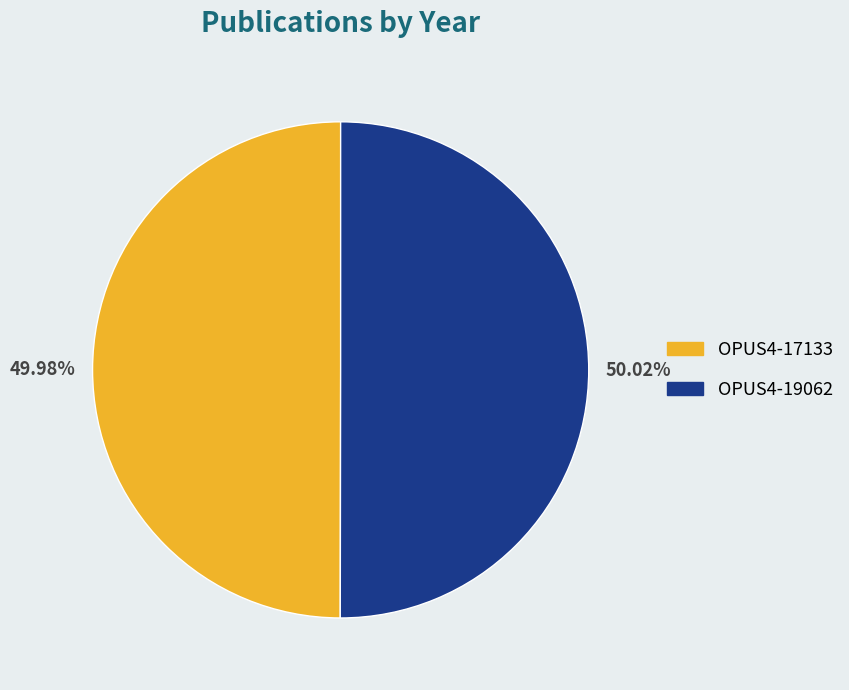

Is there any slice that represents more than half of the pie?

Yes